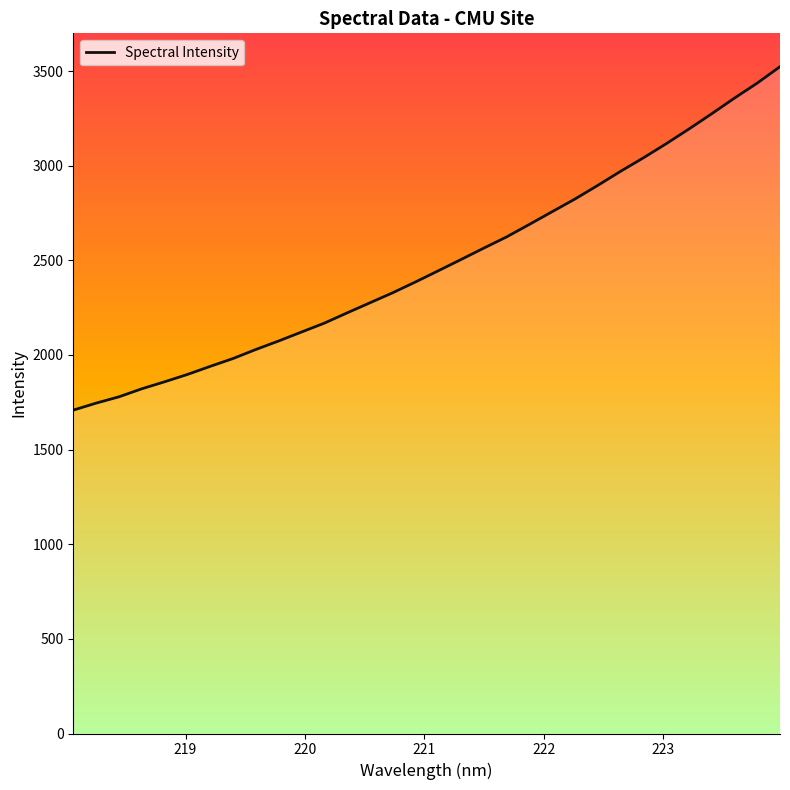

How many lines are shown in the chart?

1